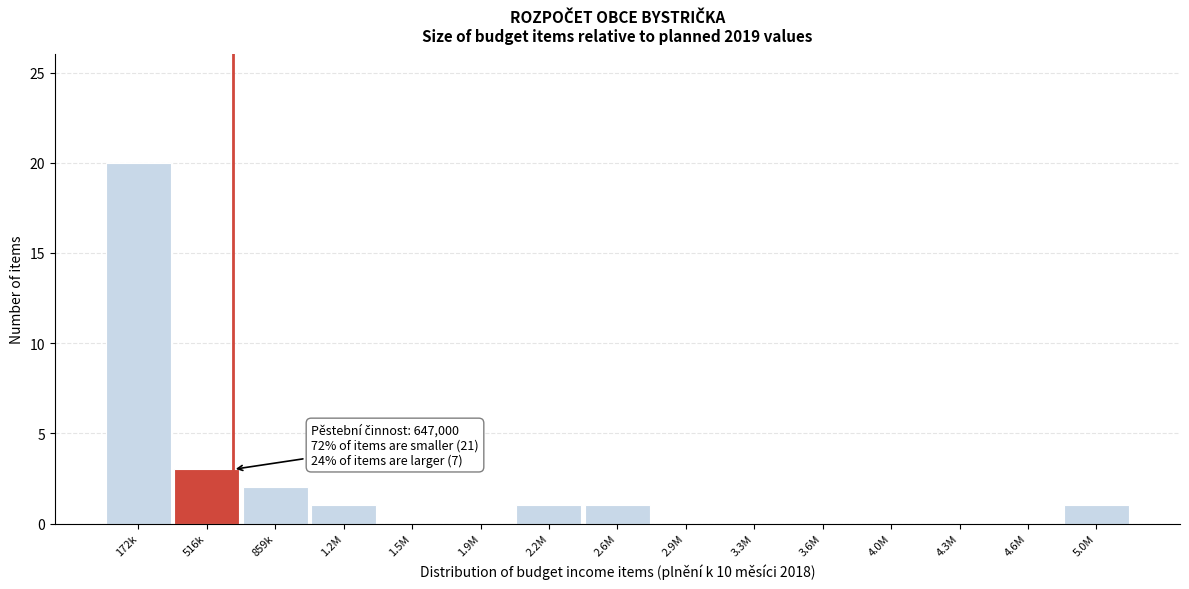

Reading left to right, list all the values displayed in this chart.

172k=20	516k=3	859k=2	1.2M=1	1.5M=0	1.9M=0	2.2M=1	2.6M=1	2.9M=0	3.3M=0	3.6M=0	4.0M=0	4.3M=0	4.6M=0	5.0M=1